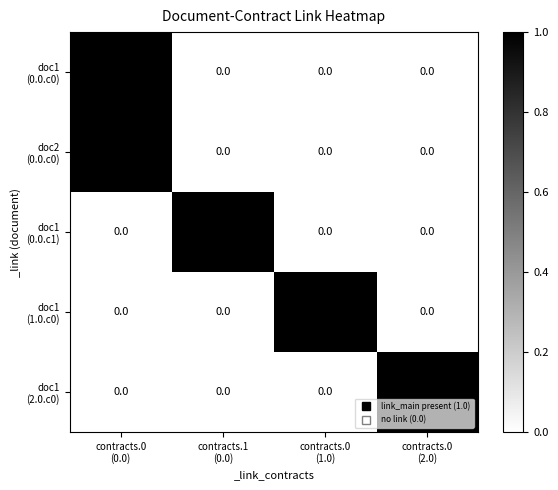

Which label corresponds to the smallest value in the chart?

contracts.1
(0.0)